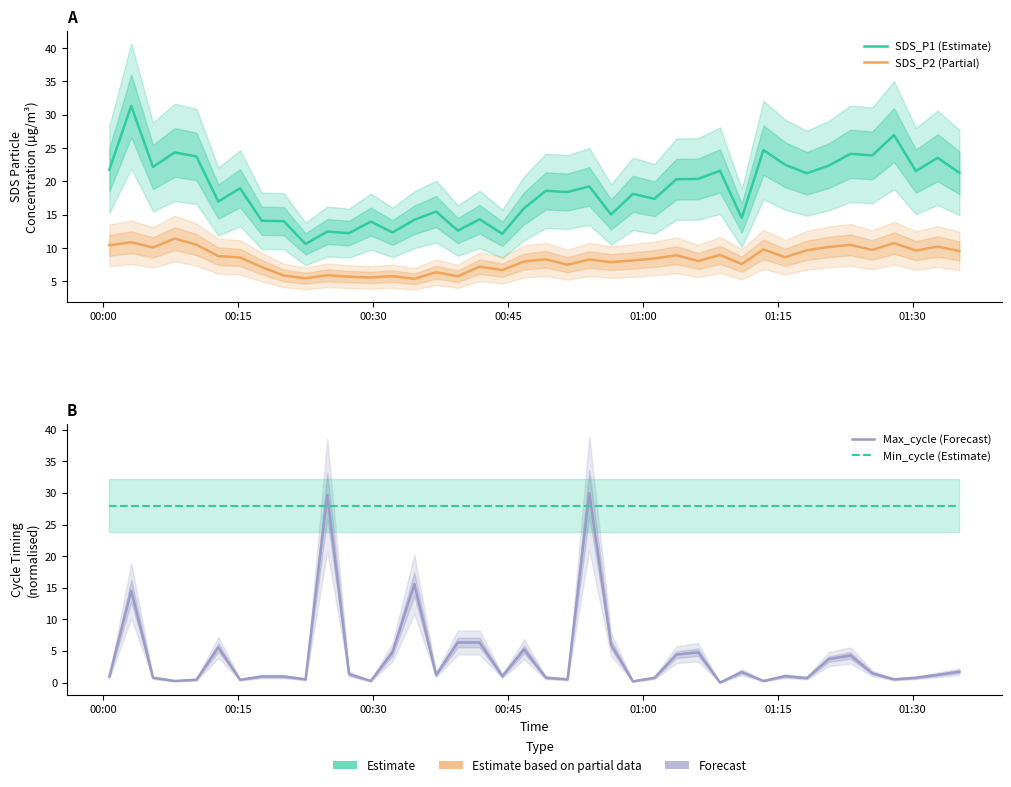

Which series has the largest total across all categories?

Min_cycle (Estimate)